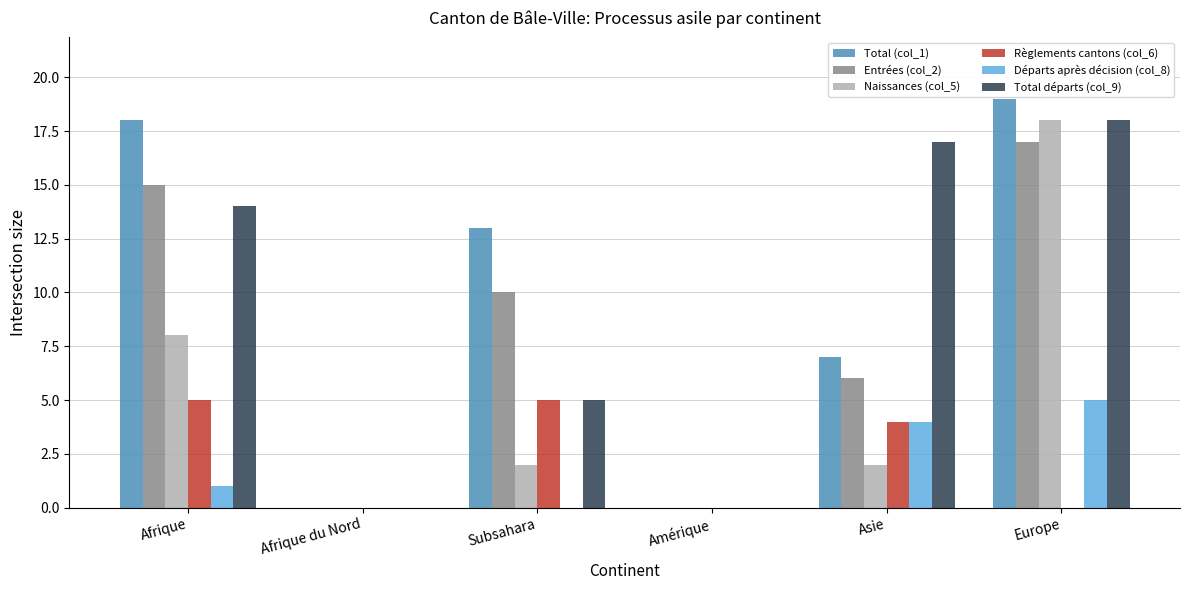

Which series changed the most between Afrique and Amérique?

Total (col_1)